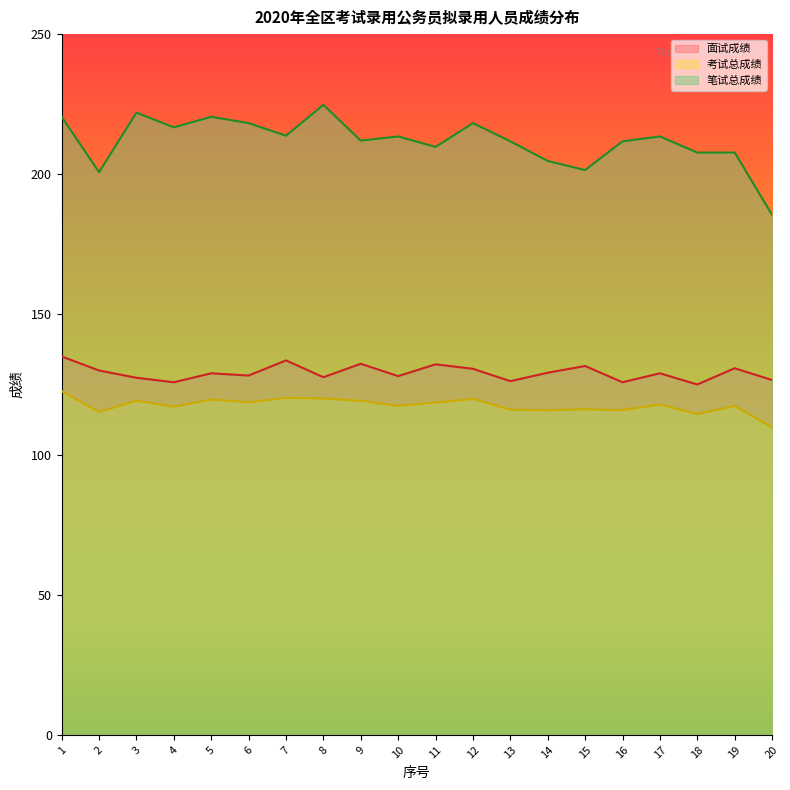

Rank the series by their maximum value, from lowest to highest.

考试总成绩, 面试成绩, 笔试总成绩